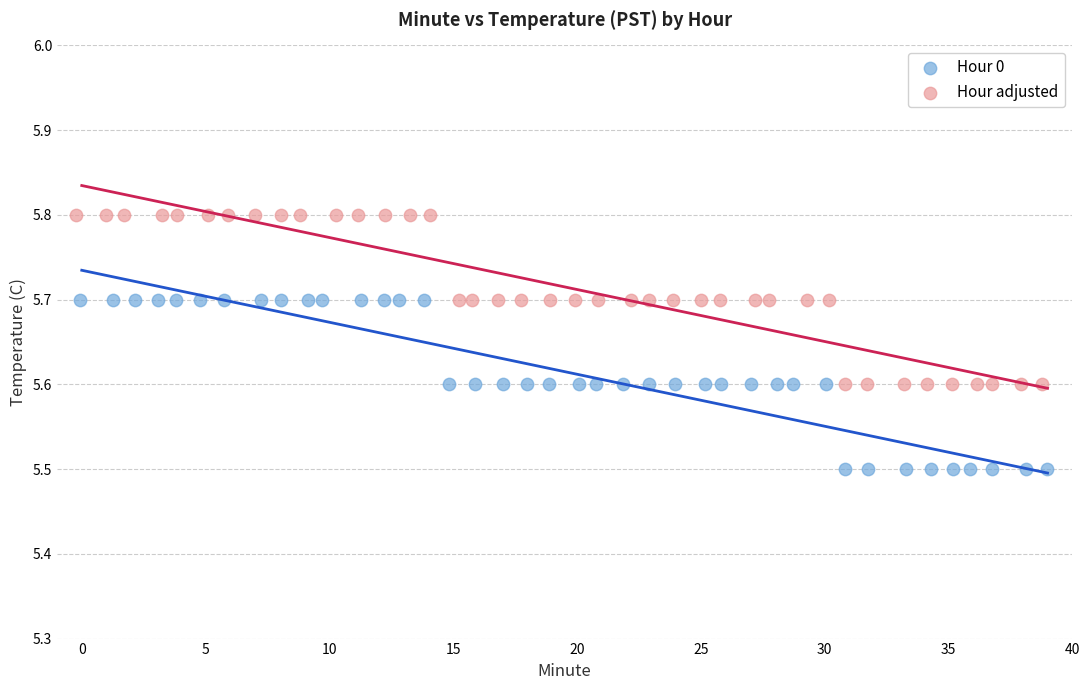

Which series contains the highest Y value?

Hour adjusted